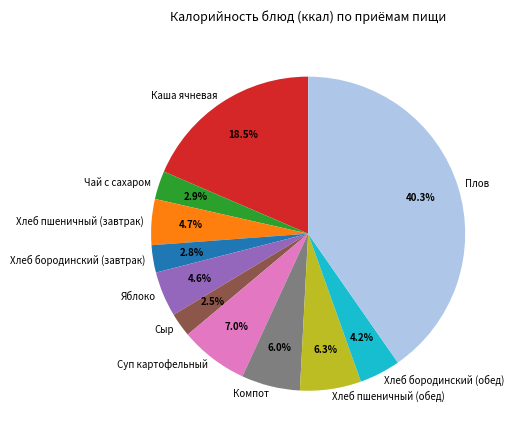

Do Суп картофельный and Хлеб пшеничный (завтрак) together represent more than half of the pie?

No